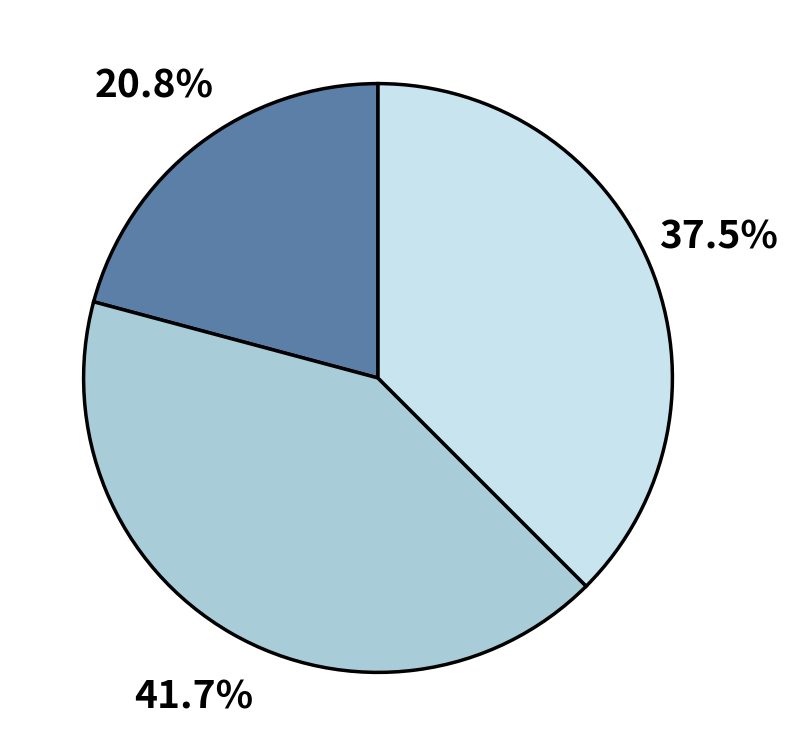

Does any single category account for the majority?

No